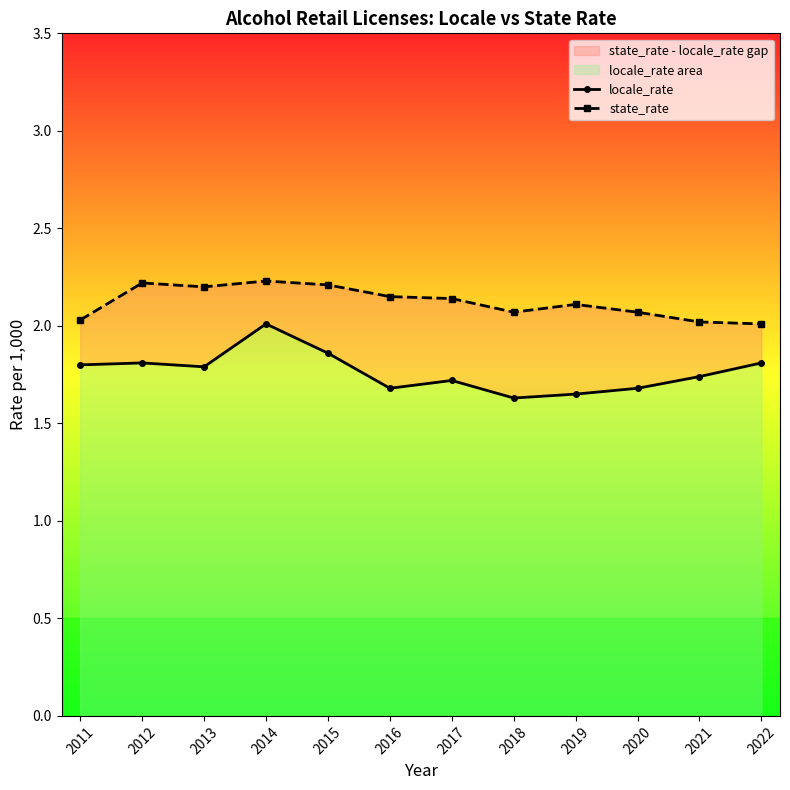

How many interior local valleys does the locale_rate series have?

3